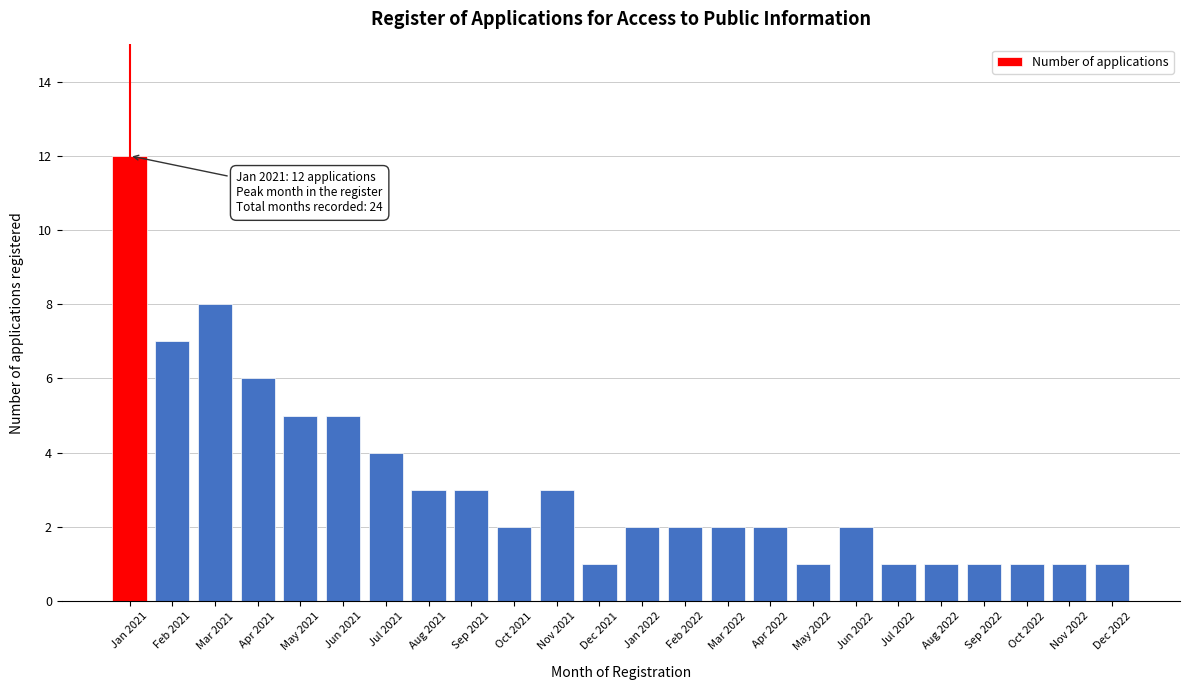

Reading left to right, extract all data points from this chart.

12	7	8	6	5	5	4	3	3	2	3	1	2	2	2	2	1	2	1	1	1	1	1	1